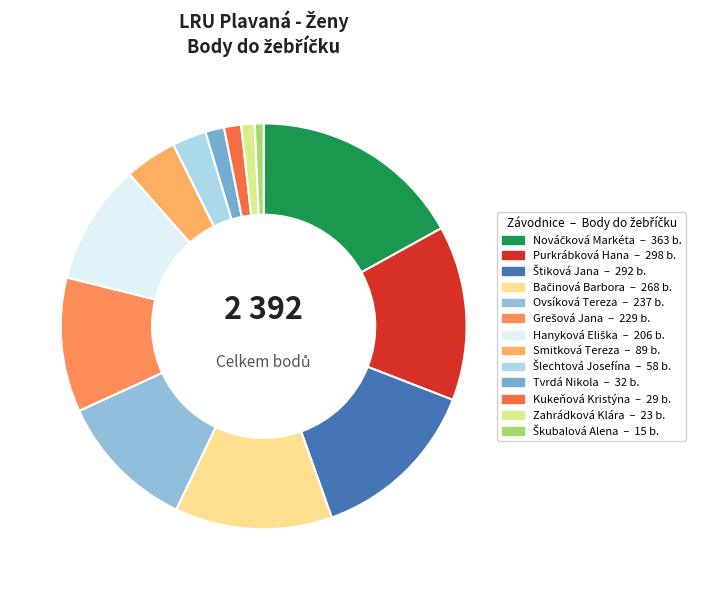

What is the smallest slice in the pie chart?

Škubalová Alena